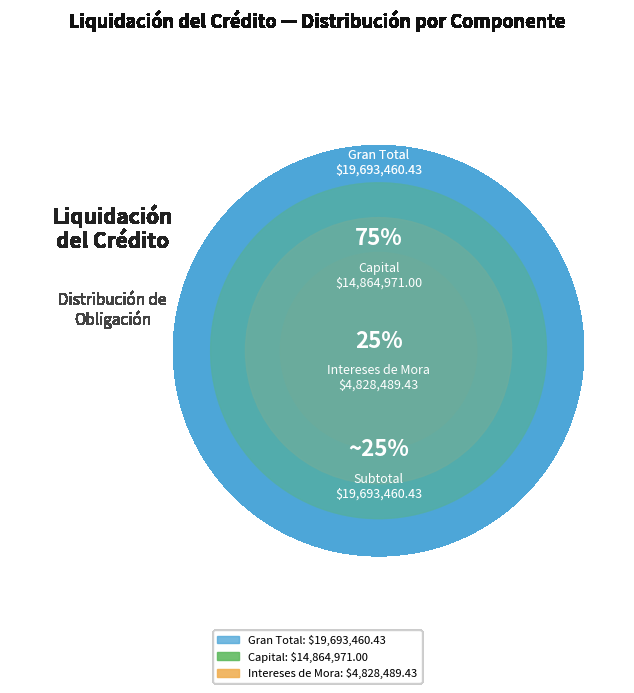

Between Intereses de Mora and Capital, which is larger?

Capital